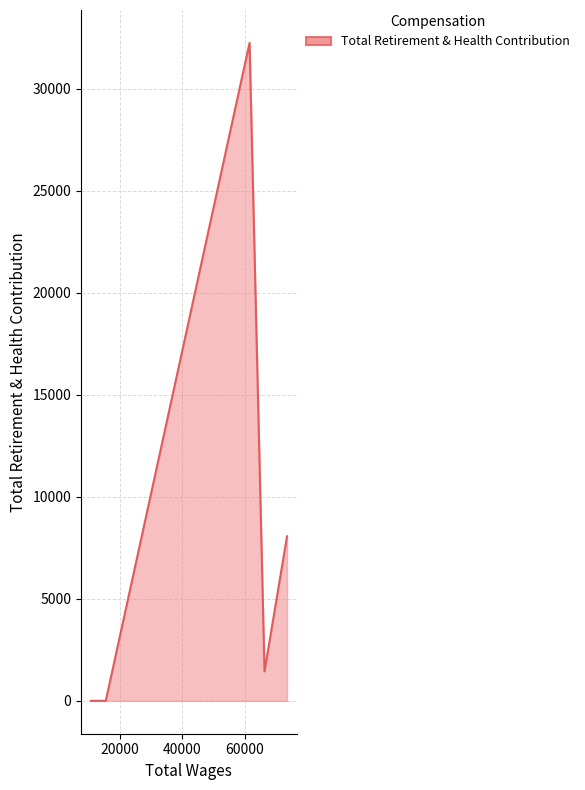

How many interior local peaks (higher than both neighbors) does the data have?

1